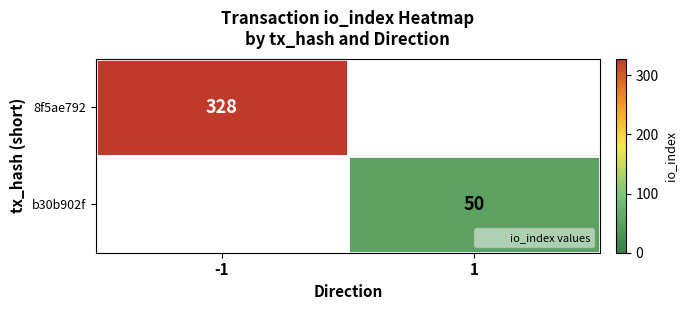

At which category is the sum across all series the highest?

-1